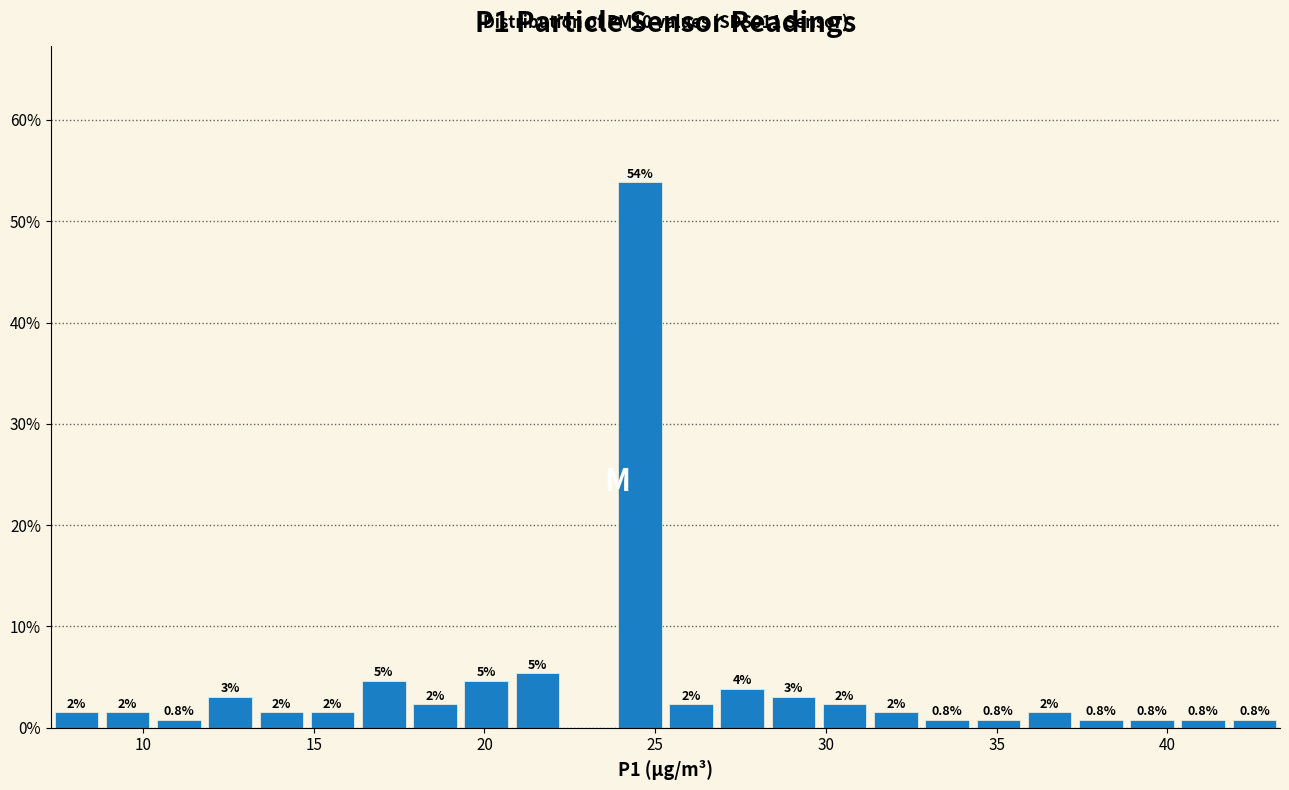

Around what value on the x-axis is the tallest bar? Give the approximate position of its centre, as read against the axis.

24.5